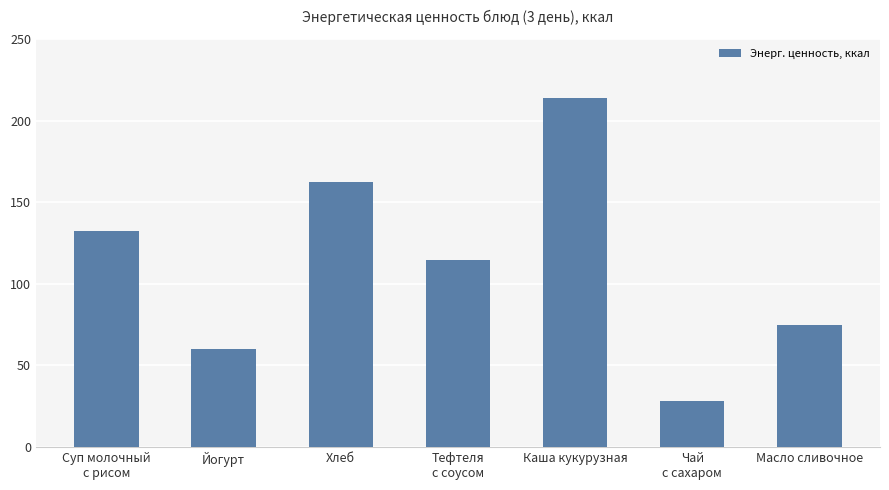

What is the average value?

112.2